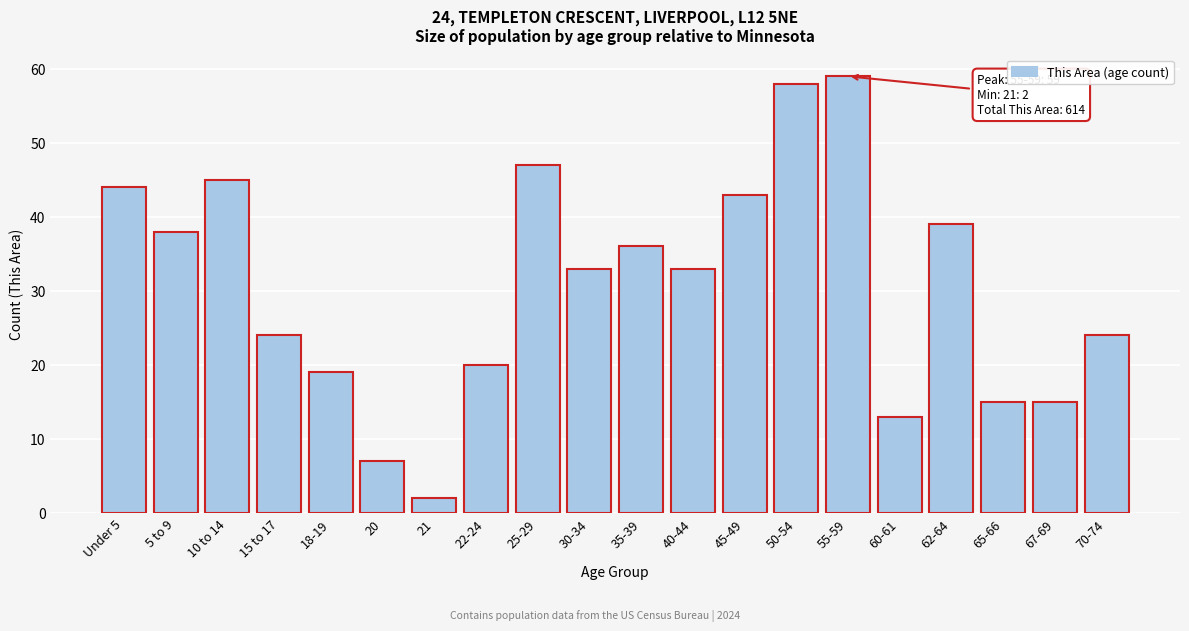

Reading left to right, transcribe all the data shown in this chart.

Under 5=44	5 to 9=38	10 to 14=45	15 to 17=24	18-19=19	20=7	21=2	22-24=20	25-29=47	30-34=33	35-39=36	40-44=33	45-49=43	50-54=58	55-59=59	60-61=13	62-64=39	65-66=15	67-69=15	70-74=24